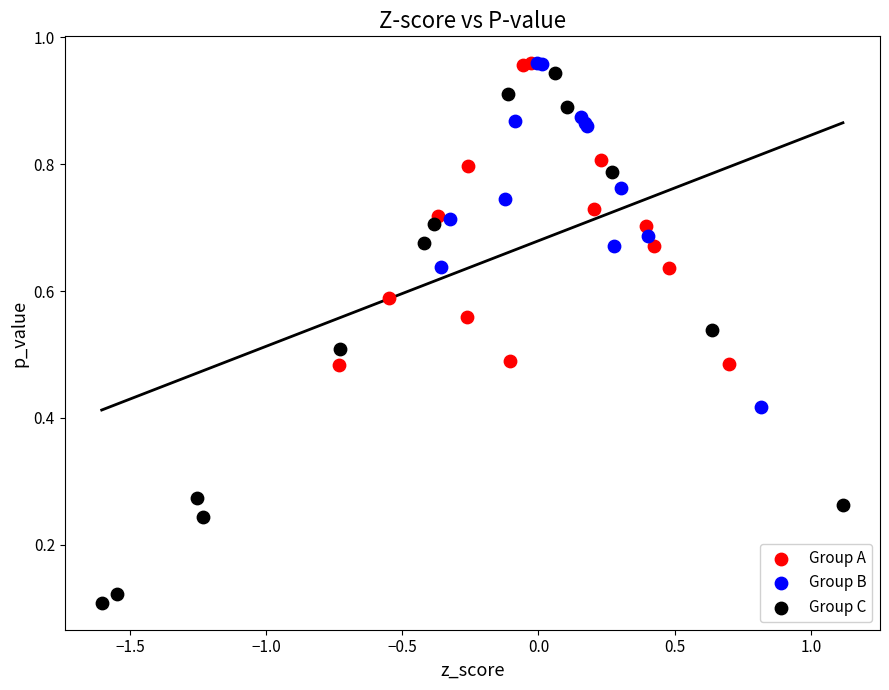

Which series reaches the minimum Y coordinate?

Group C